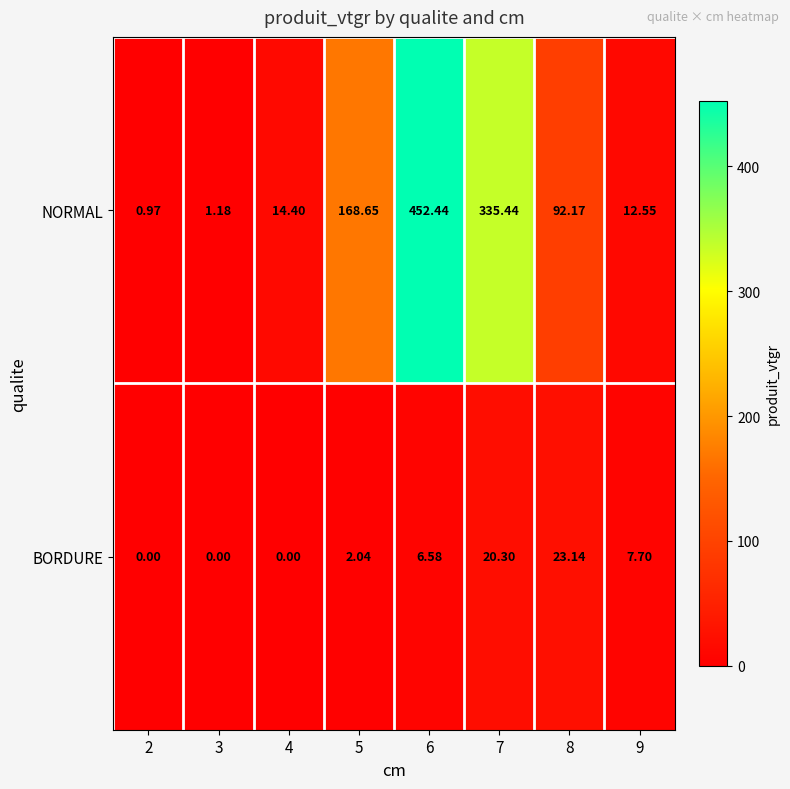

Which series changed the most between 3 and 7?

NORMAL